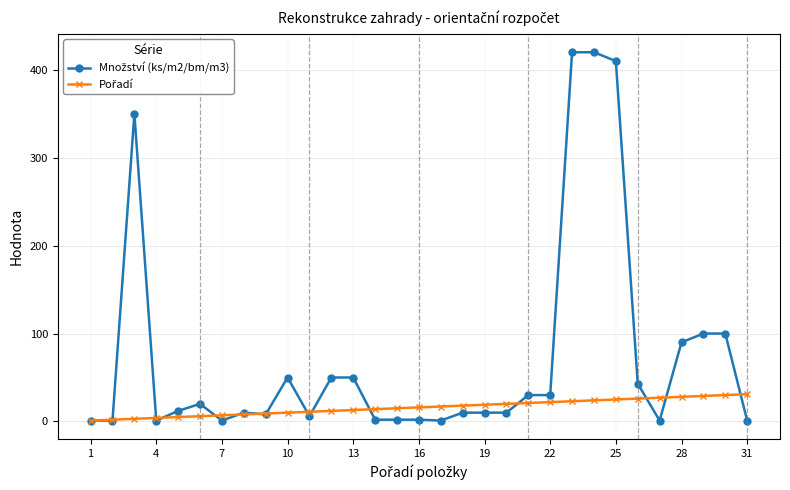

Which label corresponds to the smallest value in the chart?

1